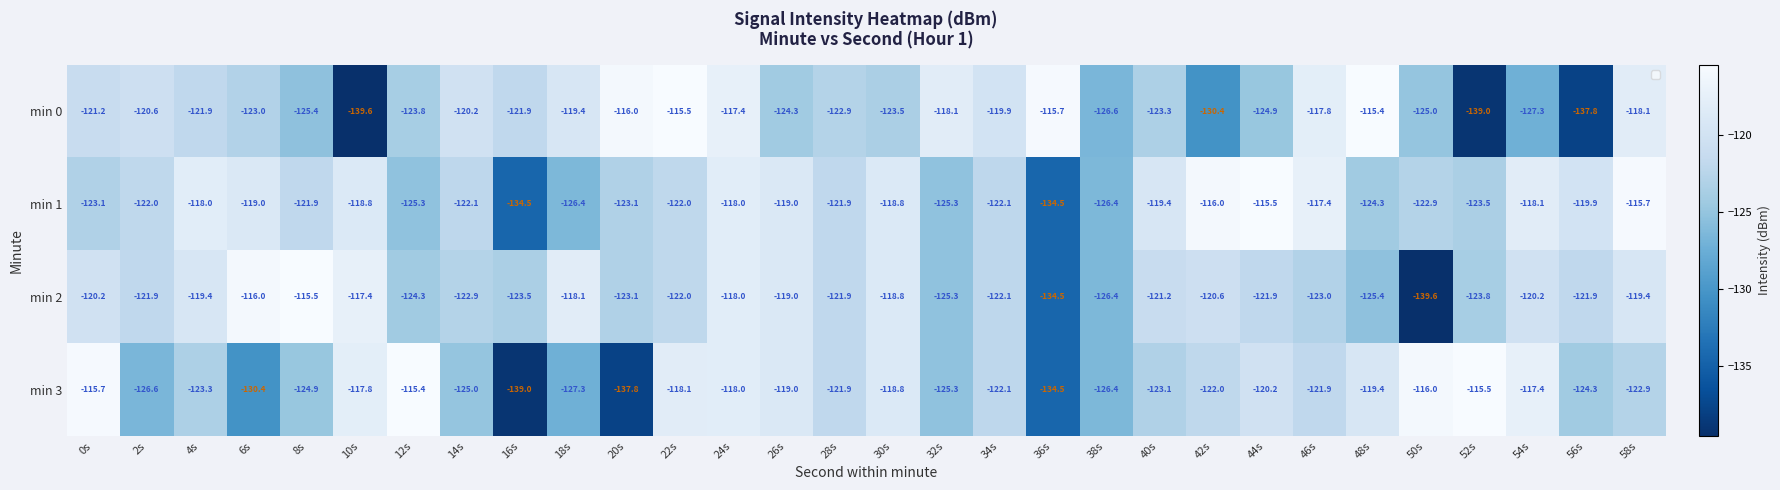

What is the difference between the min 3 values at 44s and 24s?

2.2